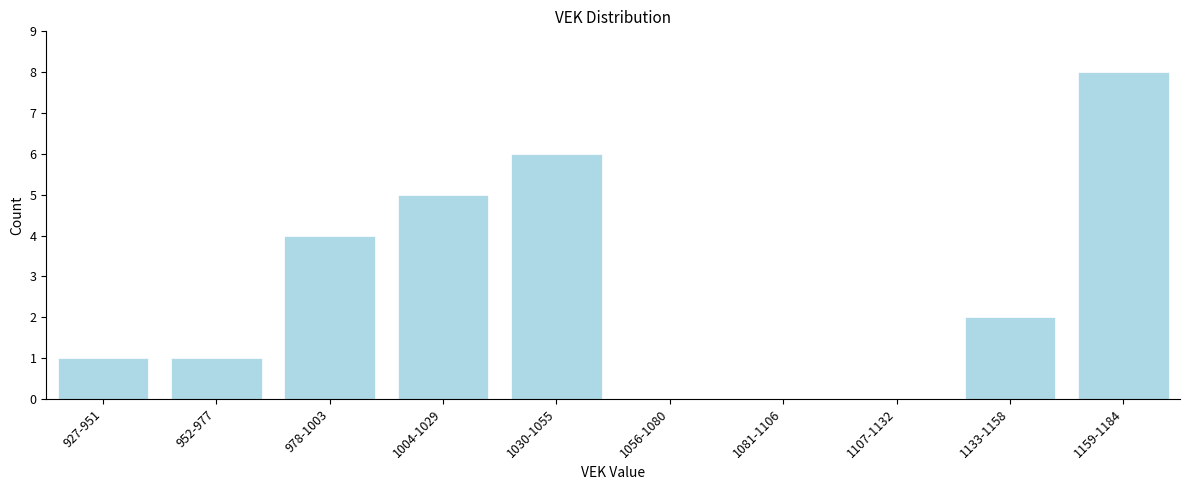

Reading left to right, extract all data points from this chart.

927-951=1	952-977=1	978-1003=4	1004-1029=5	1030-1055=6	1056-1080=0	1081-1106=0	1107-1132=0	1133-1158=2	1159-1184=8